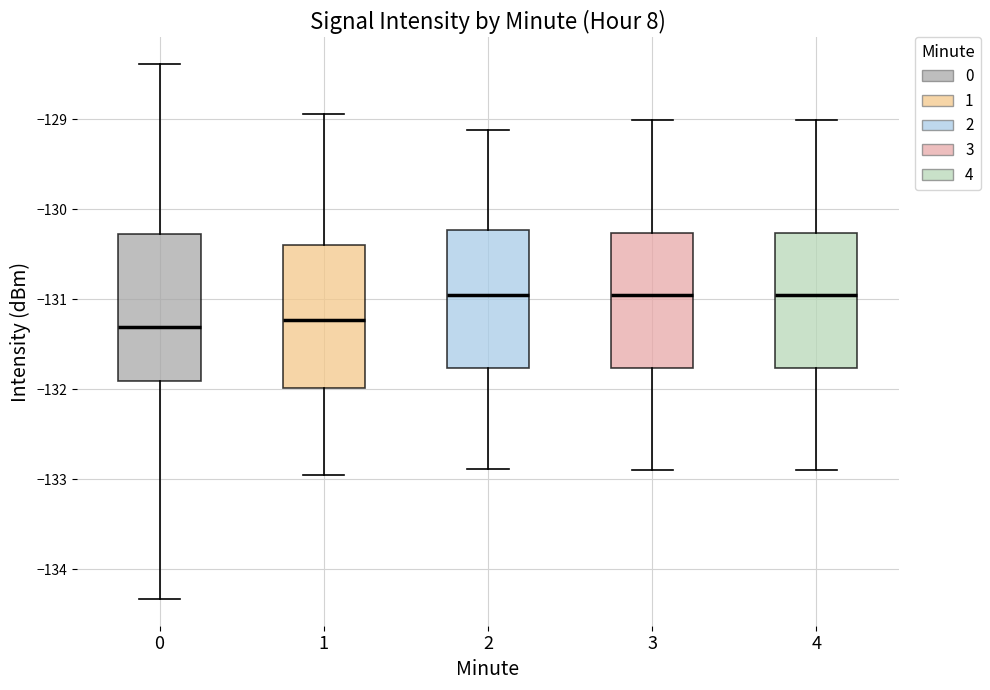

Reading left to right, transcribe this box plot: for each box, give where its median line is, the range the box spans, and where its two whiskers end, as read against the y-axis. The values are not printed on the chart, so give them approximately, as read against the axis.

0: median -131.3, box -131.9 to -130.3, whiskers -134.3 to -128.4
1: median -131.2, box -132.0 to -130.4, whiskers -133.0 to -128.9
2: median -131.0, box -131.8 to -130.2, whiskers -132.9 to -129.1
3: median -131.0, box -131.8 to -130.3, whiskers -132.9 to -129.0
4: median -131.0, box -131.8 to -130.3, whiskers -132.9 to -129.0